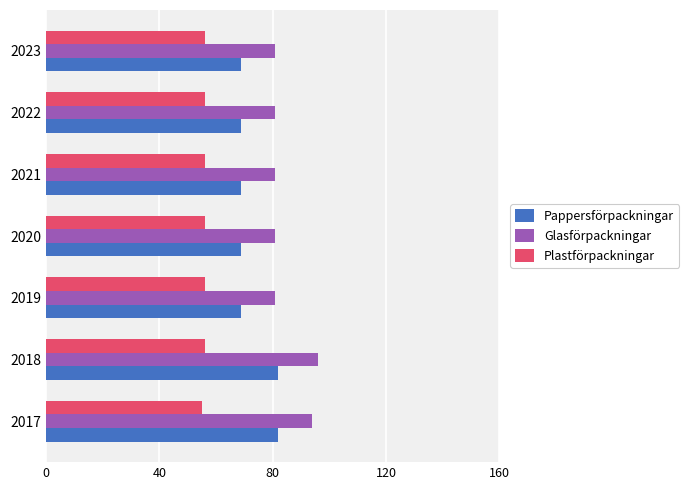

How many data points in Plastförpackningar are less than 56?

1